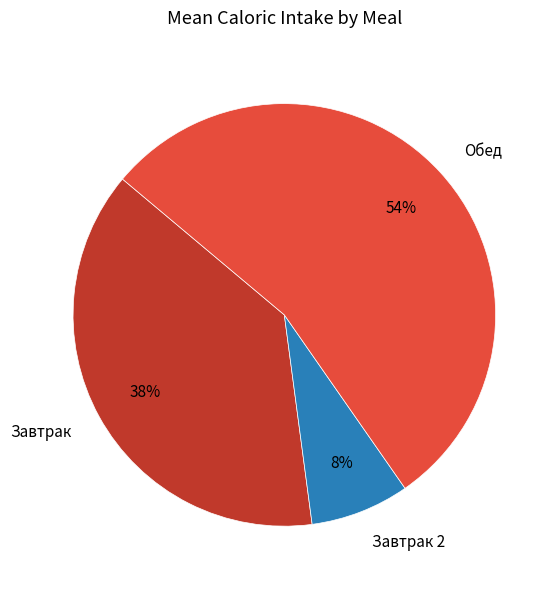

To the nearest percent, what is the average slice percentage?

33%